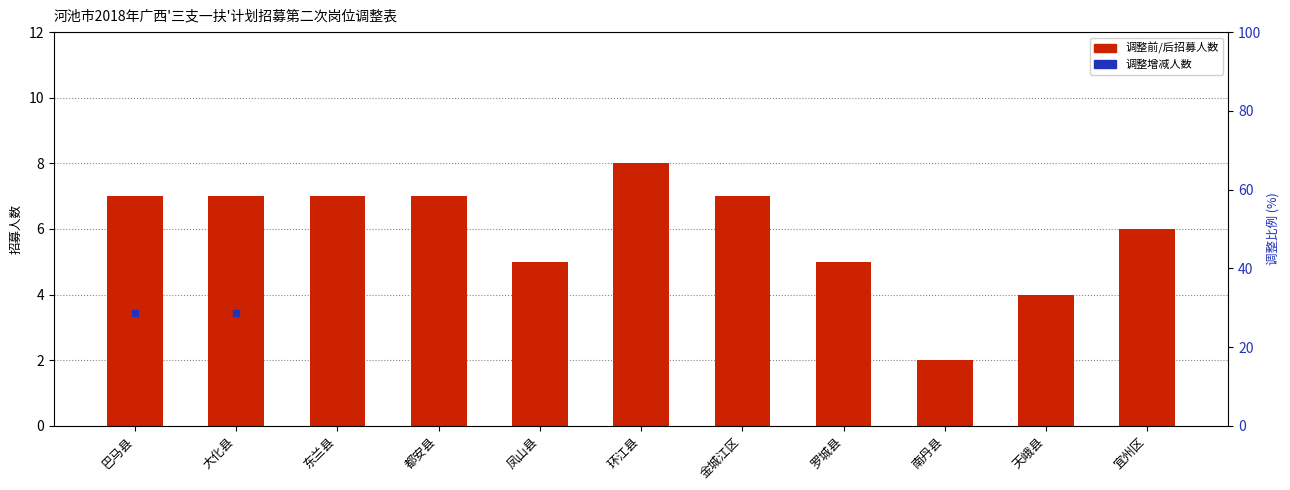

Which has a higher value, 金城江区 or 大化县?

金城江区